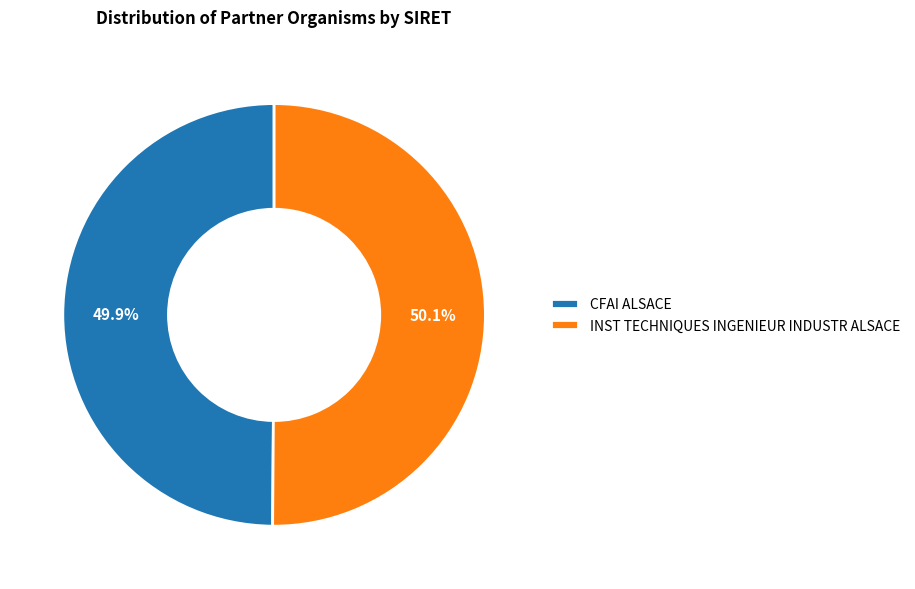

What percentage do INST TECHNIQUES INGENIEUR INDUSTR ALSACE and CFAI ALSACE together represent?

100.0%